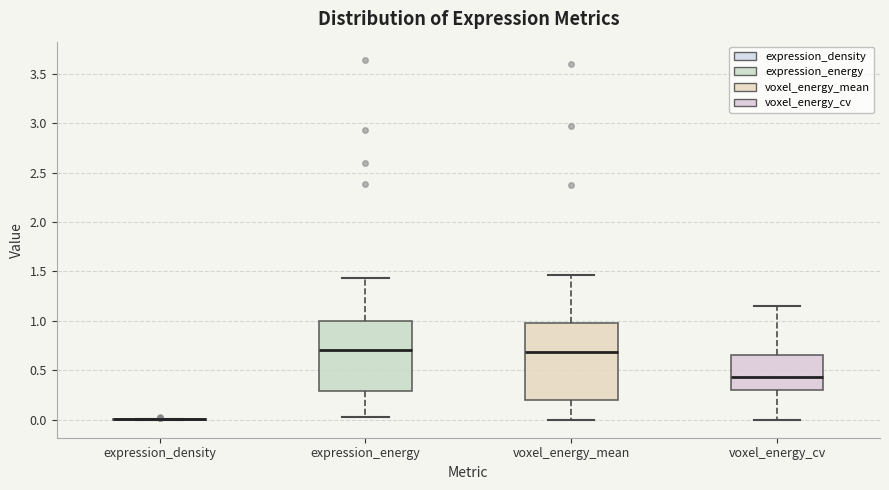

Reading left to right, read every box against the y-axis: the position of its median line, the range the box covers, and the ends of its whiskers. The values are not printed on the chart, so give them approximately, as read against the axis.

expression_density: box collapsed to a line at 0.00, whiskers 0.00 to 0.00
expression_energy: median 0.70, box 0.30 to 1.00, whiskers 0.05 to 1.45
voxel_energy_mean: median 0.70, box 0.20 to 1.00, whiskers 0.00 to 1.45
voxel_energy_cv: median 0.45, box 0.30 to 0.65, whiskers 0.00 to 1.15